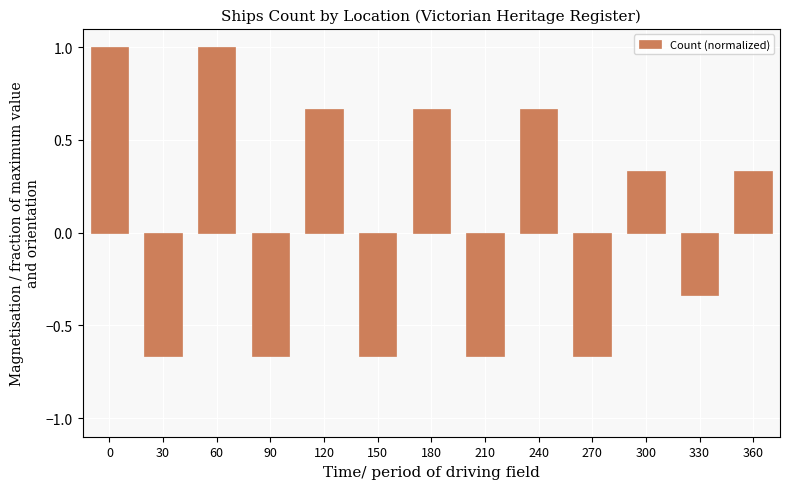

What is the maximum value shown in the chart?

1.0